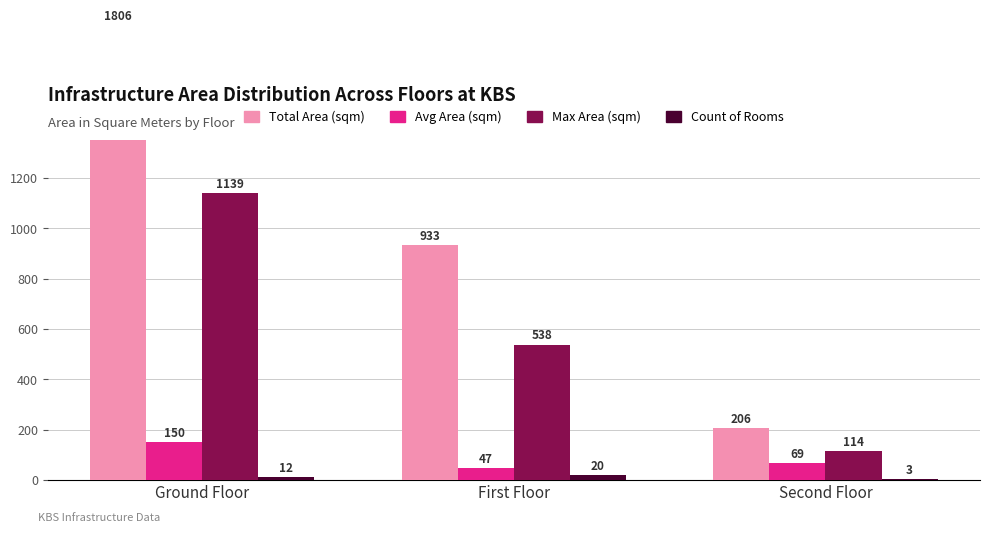

How many bars are there in total?

12